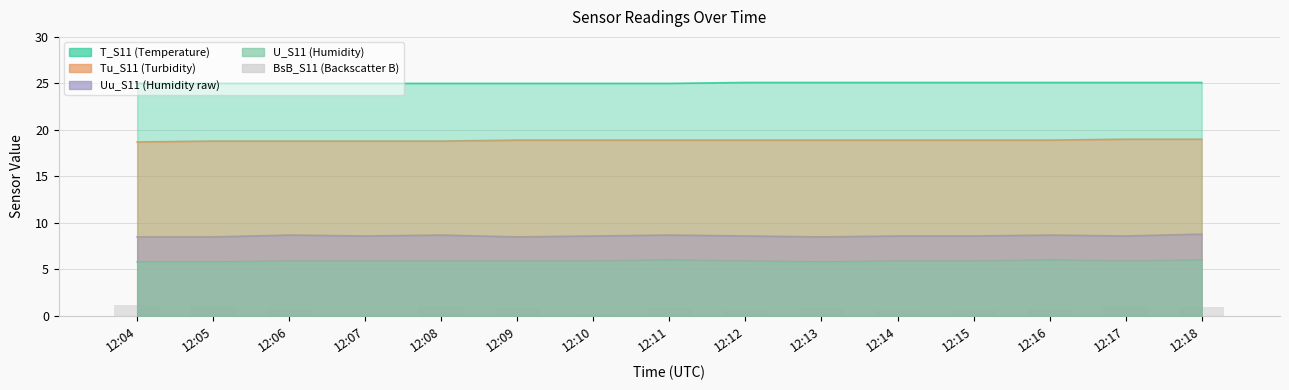

How many bars are there in total?

15